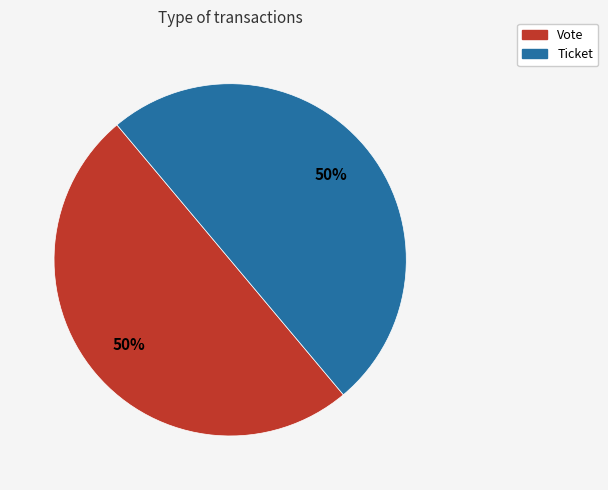

Do Vote and Ticket together represent more than half of the pie?

Yes